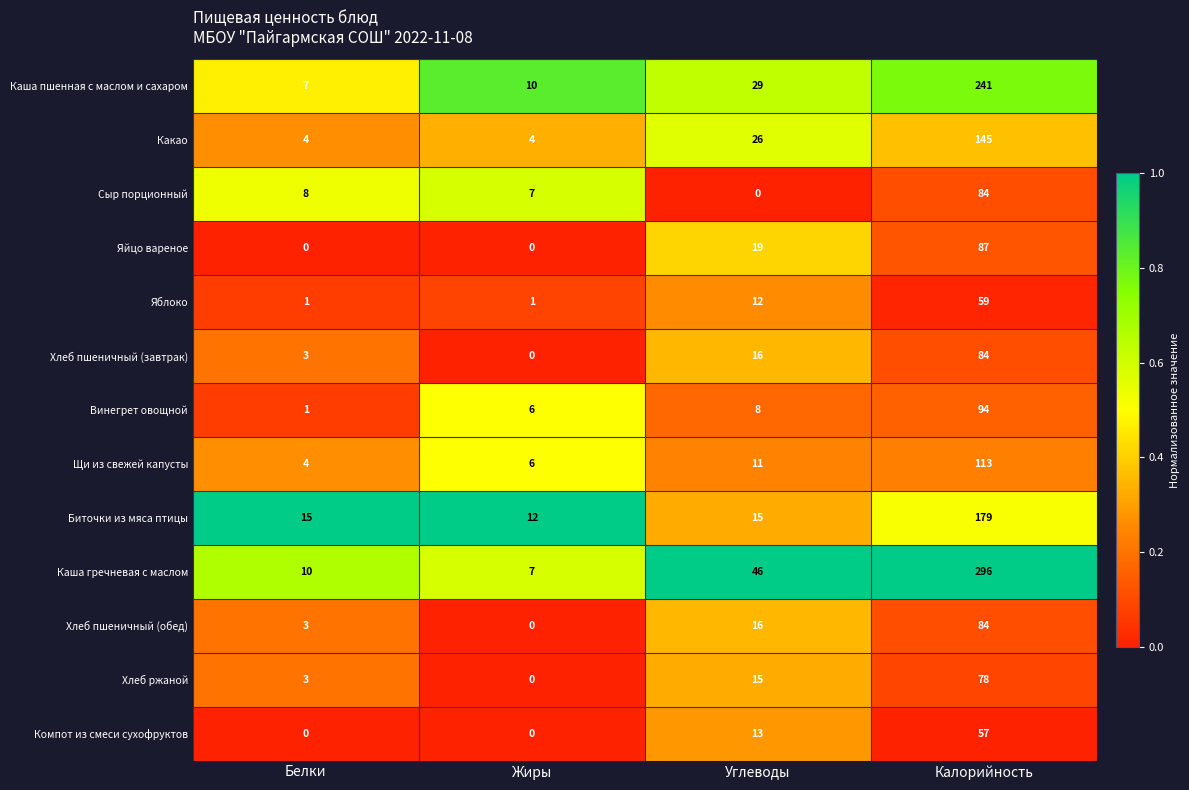

The Яблоко series shows 12 at Углеводы. True or false?

True